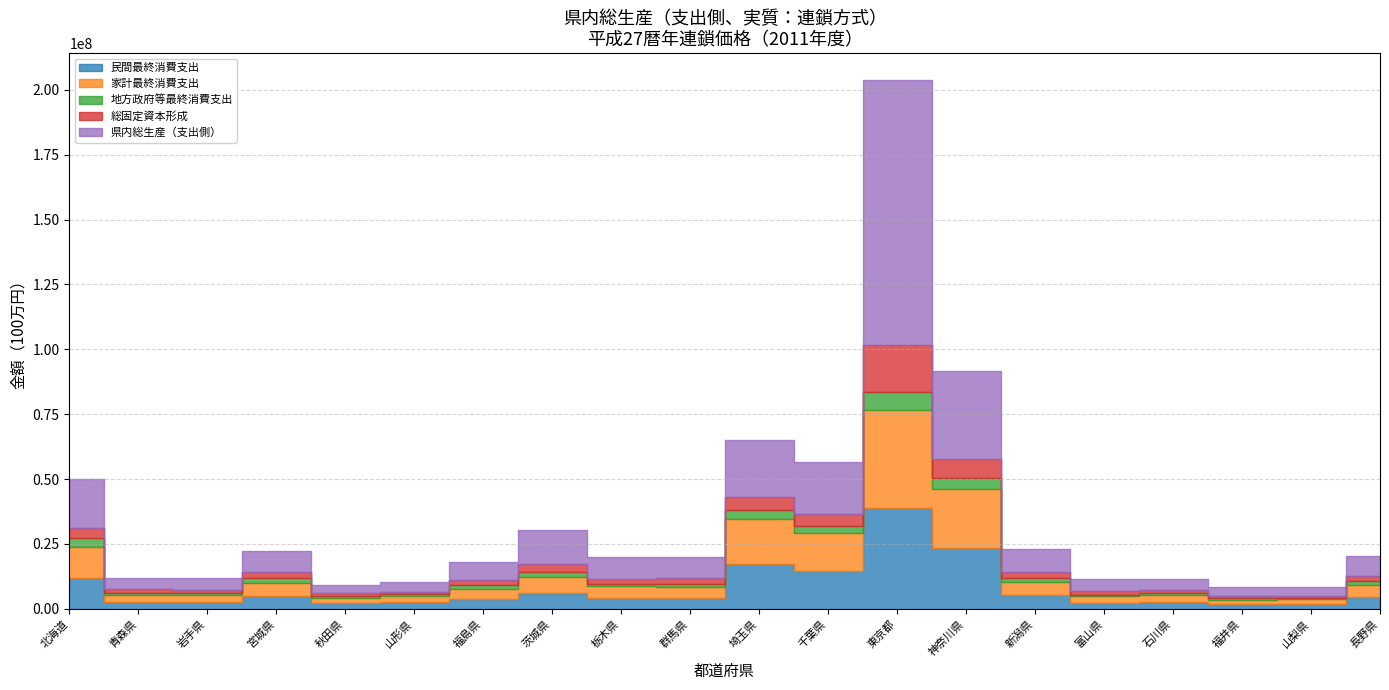

What are all the series names shown in the legend?

民間最終消費支出, 家計最終消費支出, 地方政府等最終消費支出, 総固定資本形成, 県内総生産（支出側）